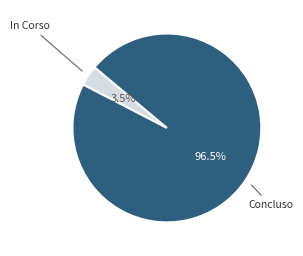

Is there a majority slice in this chart?

Yes